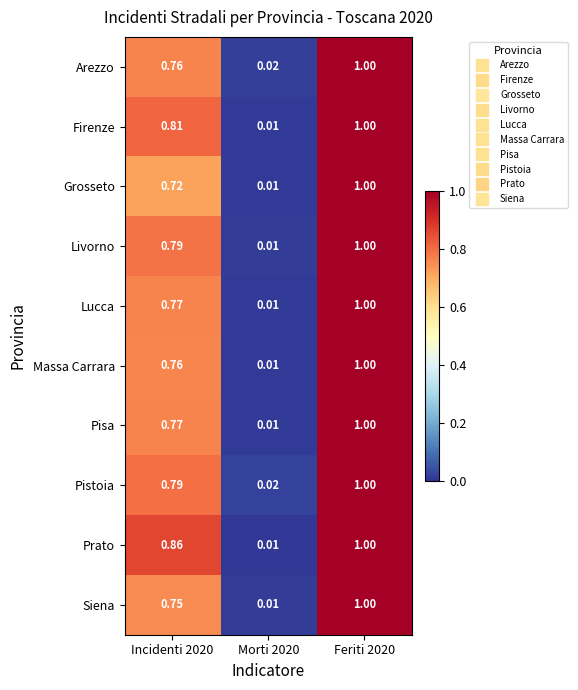

Which series has the largest total across all categories?

Prato